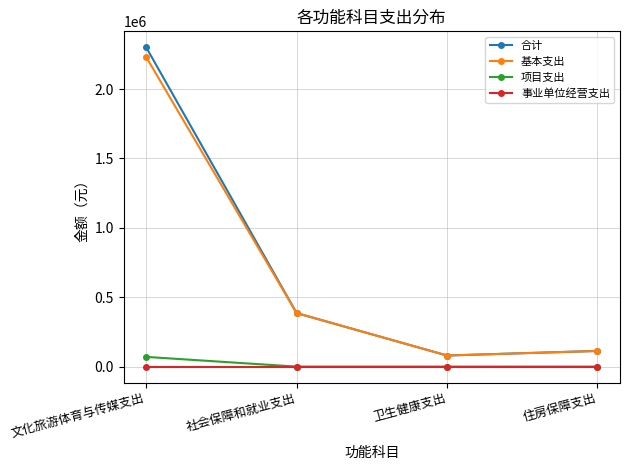

Reading left to right, transcribe all the data shown in this chart.

合计: 2301481.2	385922.7	80014.9	112962.2
基本支出: 2231481.2	385922.7	80014.9	112962.2
项目支出: 70000.0	0.0	0.0	0.0
事业单位经营支出: 0.0	0.0	0.0	0.0